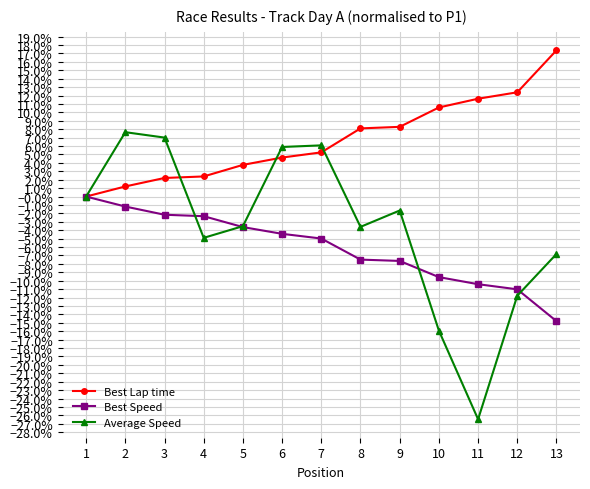

Which series has the largest total across all categories?

Best Lap time